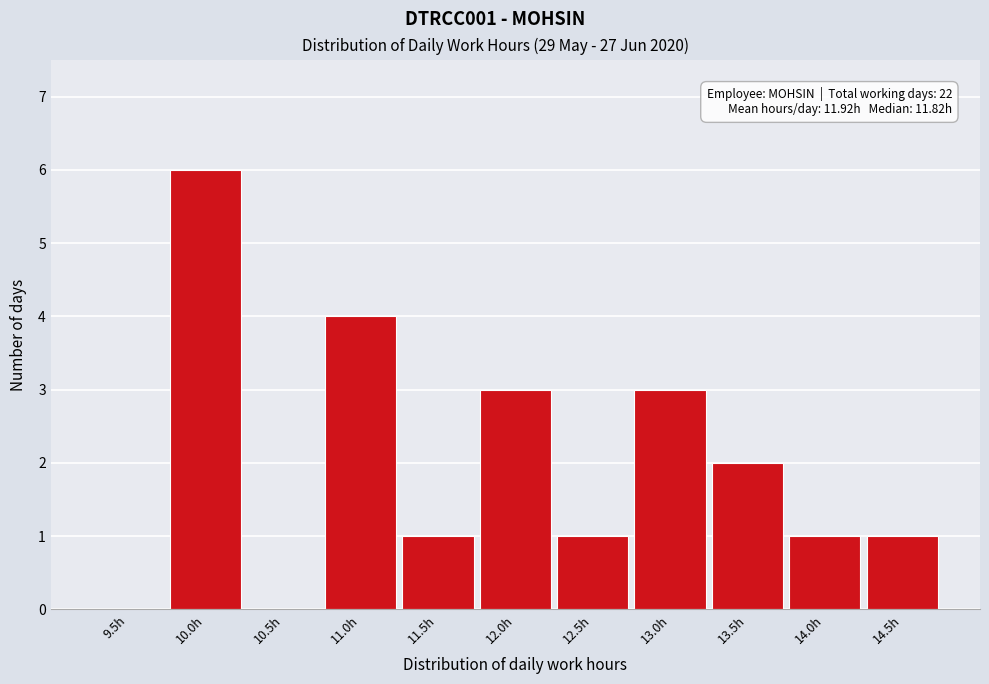

Reading left to right, what are all the values shown in this chart?

9.5h=0	10.0h=6	10.5h=0	11.0h=4	11.5h=1	12.0h=3	12.5h=1	13.0h=3	13.5h=2	14.0h=1	14.5h=1